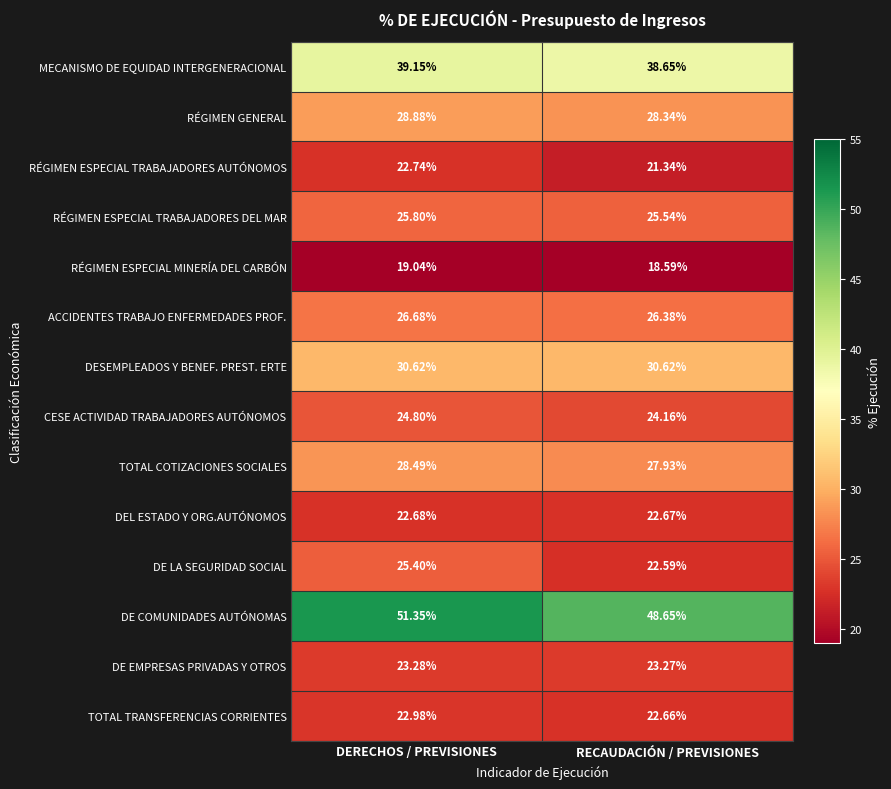

Where is TOTAL TRANSFERENCIAS CORRIENTES nearest to the value 22?

RECAUDACIÓN / PREVISIONES